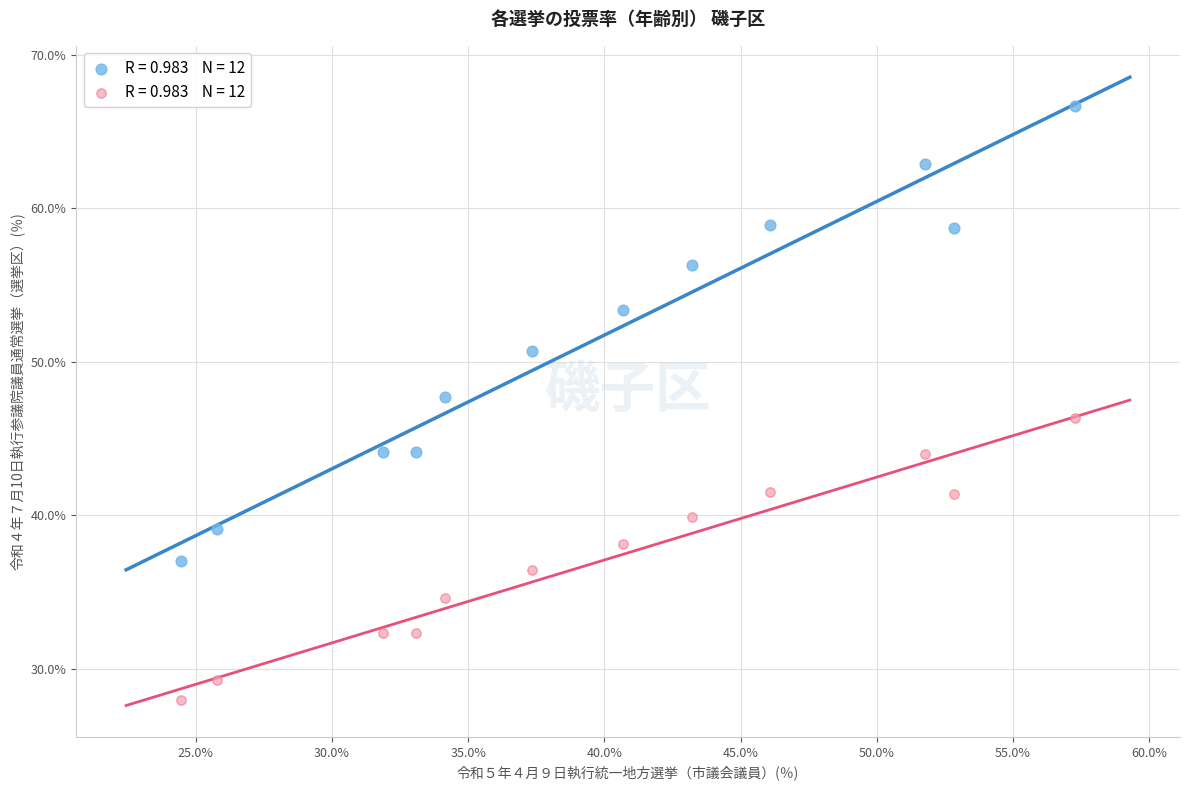

Across all data points, what is the range of Y values (max minus min)?

38.8